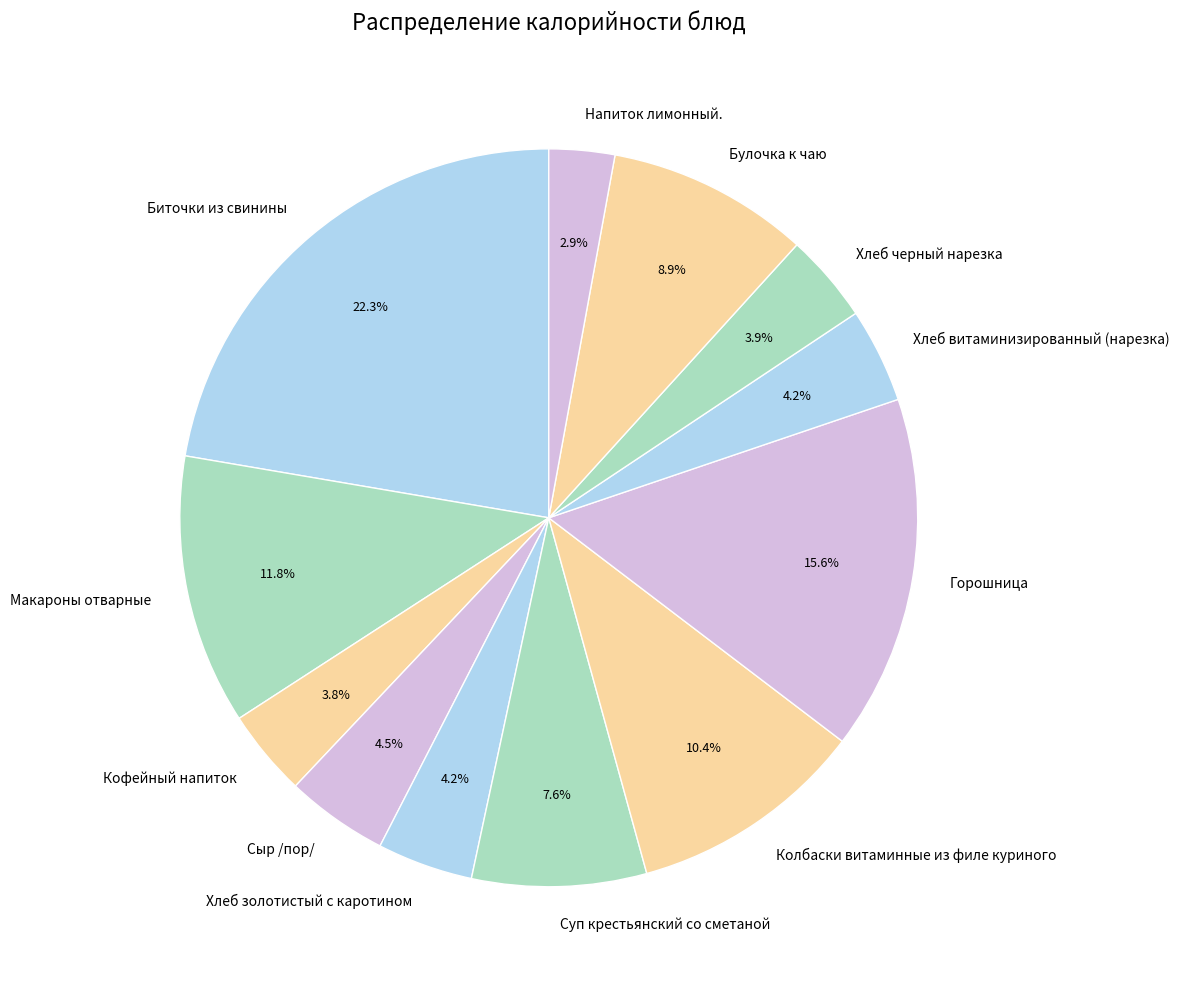

Is it true that Хлеб черный нарезка is 4% of the pie?

True